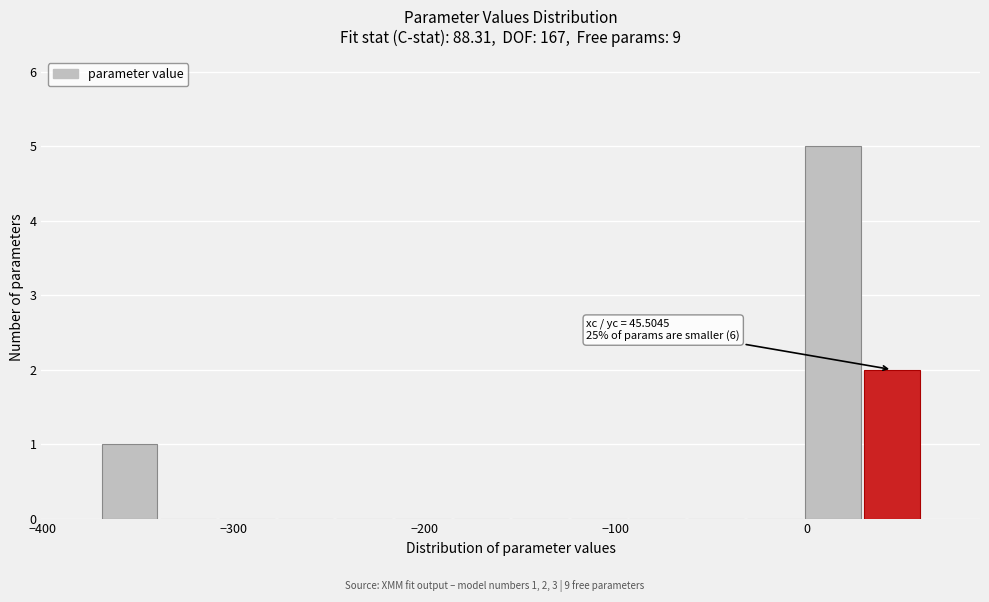

Read against the x-axis, roughly where is the centre of the tallest bar?

10